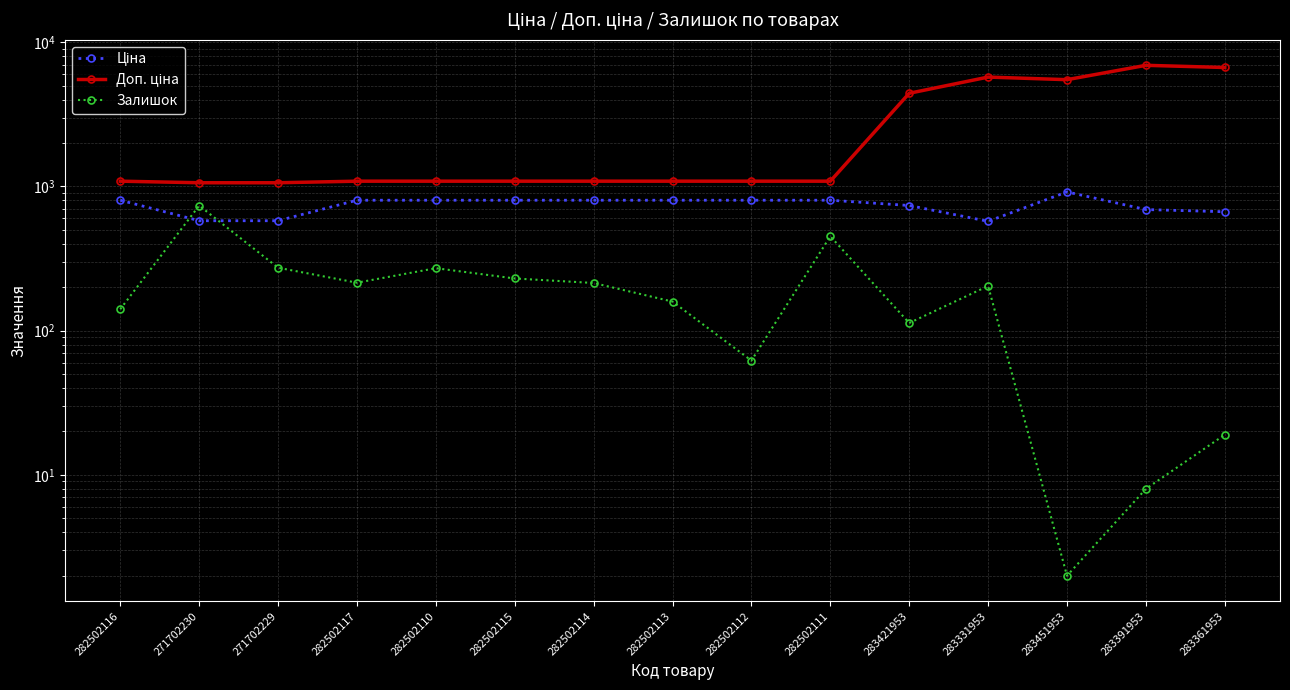

At which label does Ціна first exceed 802?

282502116